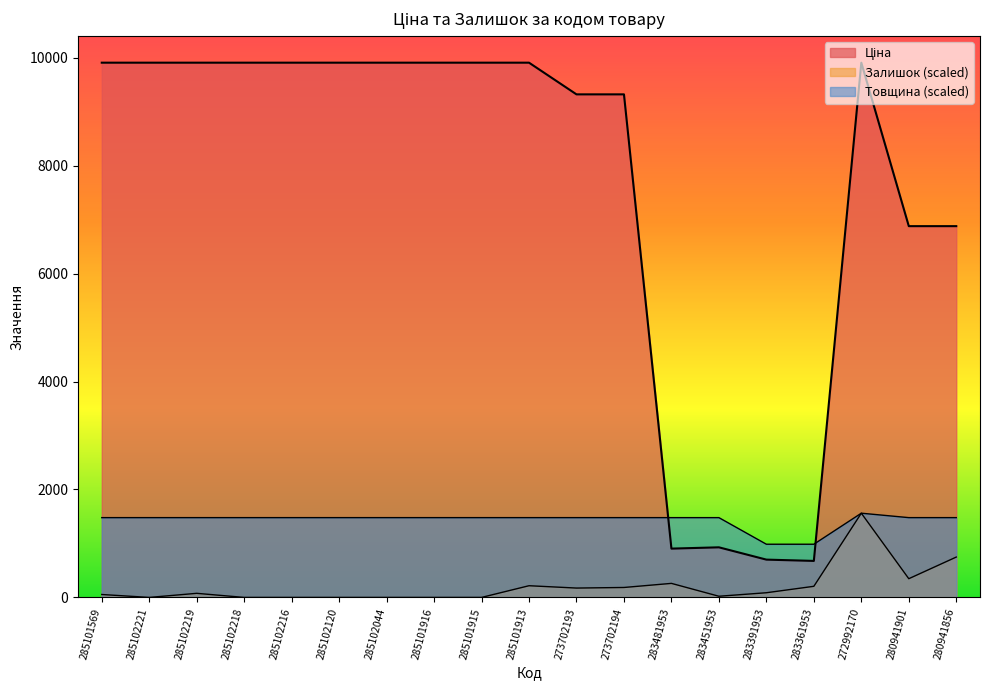

Reading left to right, list all the values displayed in this chart.

Ціна: 9908.5	9908.5	9908.5	9908.5	9908.5	9908.5	9908.5	9908.5	9908.5	9908.5	9321.4	9321.4	904.3	928.3	700.4	676.4	9908.5	6879.5	6879.5
Залишок: 54.2	0.0	75.9	0.0	0.0	0.0	0.0	0.0	0.0	216.7	173.4	184.2	260.1	21.7	86.7	205.9	1560.6	346.8	747.8
Товщина: 1478.5	1478.5	1478.5	1478.5	1478.5	1478.5	1478.5	1478.5	1478.5	1478.5	1478.5	1478.5	1478.5	1478.5	985.6	985.6	1560.6	1478.5	1478.5